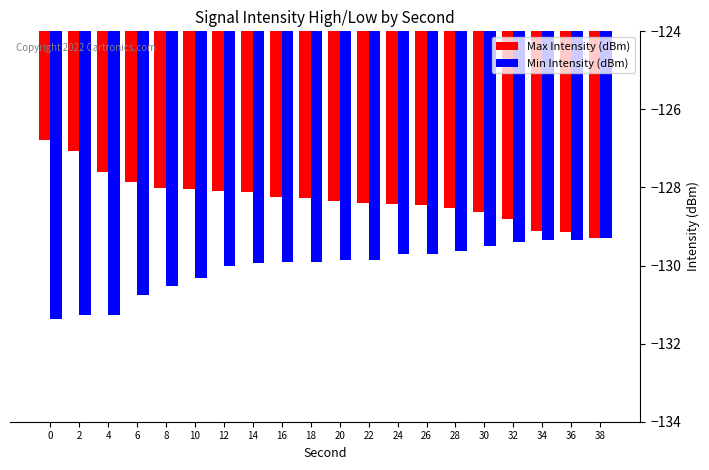

What is the value of the Min Intensity (dBm) bar at the 12th from the left?

-129.8